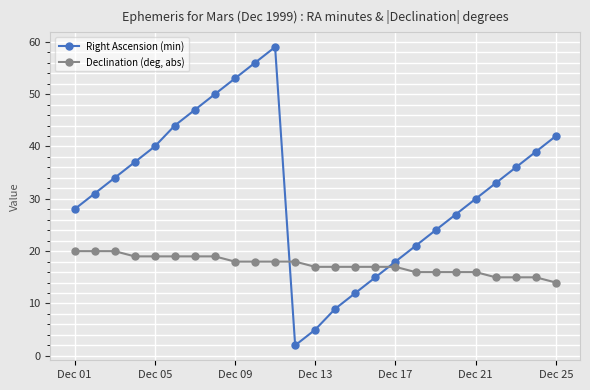

Does the chart have visible grid lines?

Yes